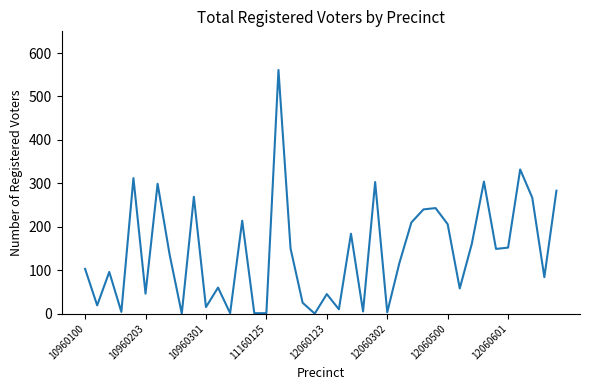

What is the difference between the maximum and minimum values?

561